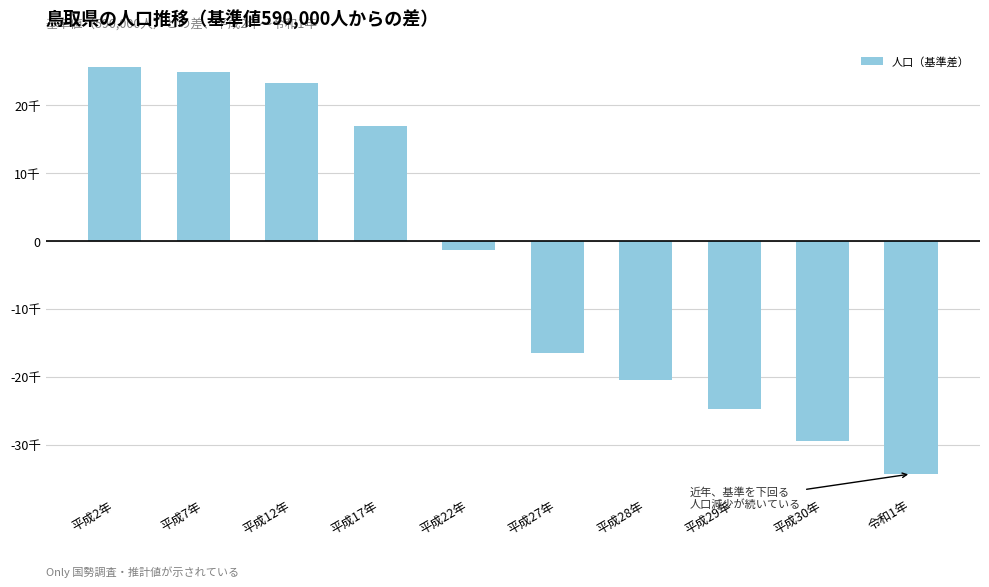

At which category does the chart reach its minimum across all series?

令和1年